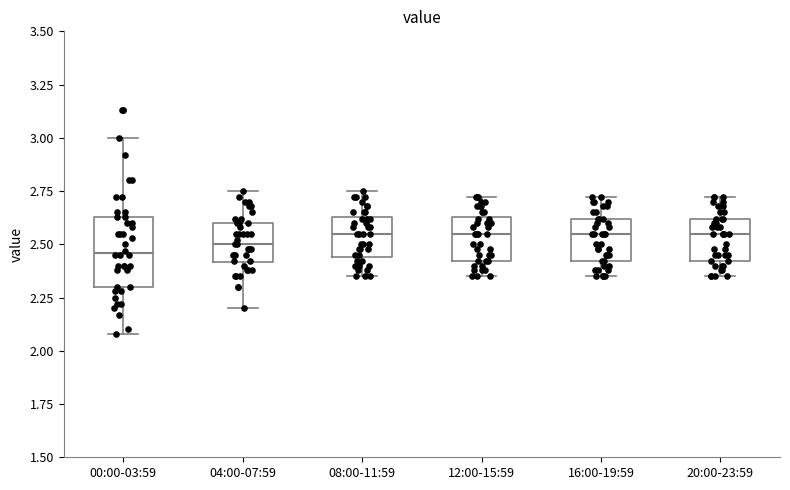

Where is the lower edge of the box for 08:00-11:59 on the y-axis? The values are not printed on the chart, so give them approximately, as read against the axis.

2.45